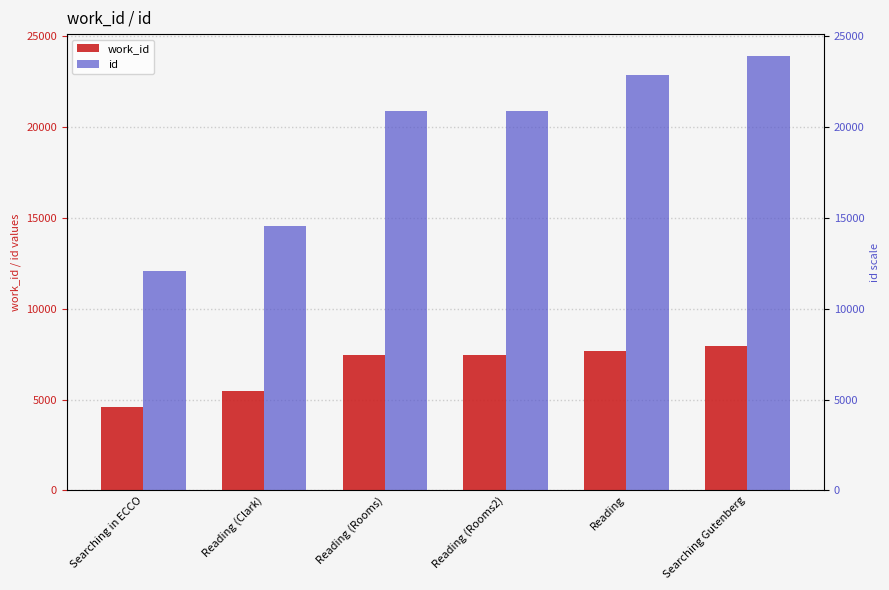

List the series in order of their overall mean, lowest first.

work_id, id